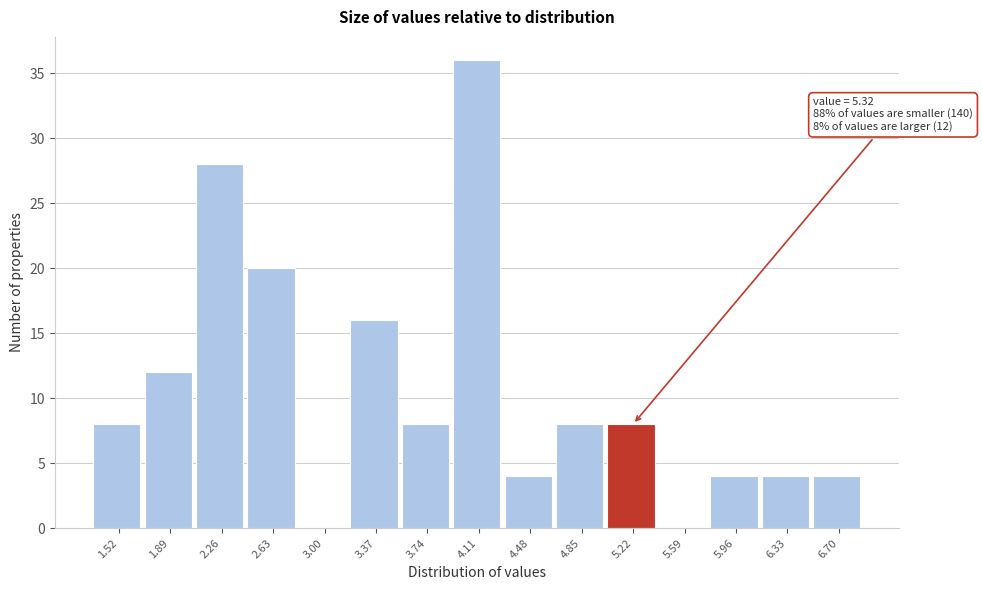

Reading left to right, transcribe all the data shown in this chart.

1.52=8	1.89=12	2.26=28	2.63=20	3.00=0	3.37=16	3.74=8	4.11=36	4.48=4	4.85=8	5.22=8	5.59=0	5.96=4	6.33=4	6.70=4